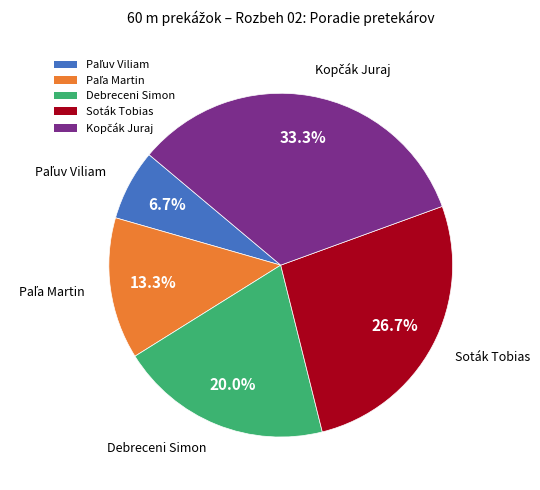

Does any single category account for the majority?

No